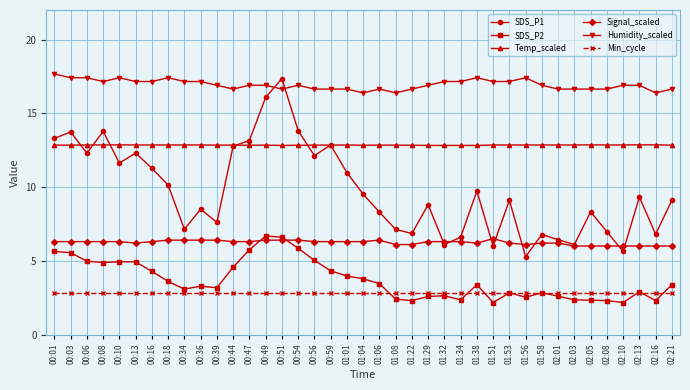

True or false: Min_cycle has a value of 4.2 at 01:22.

False